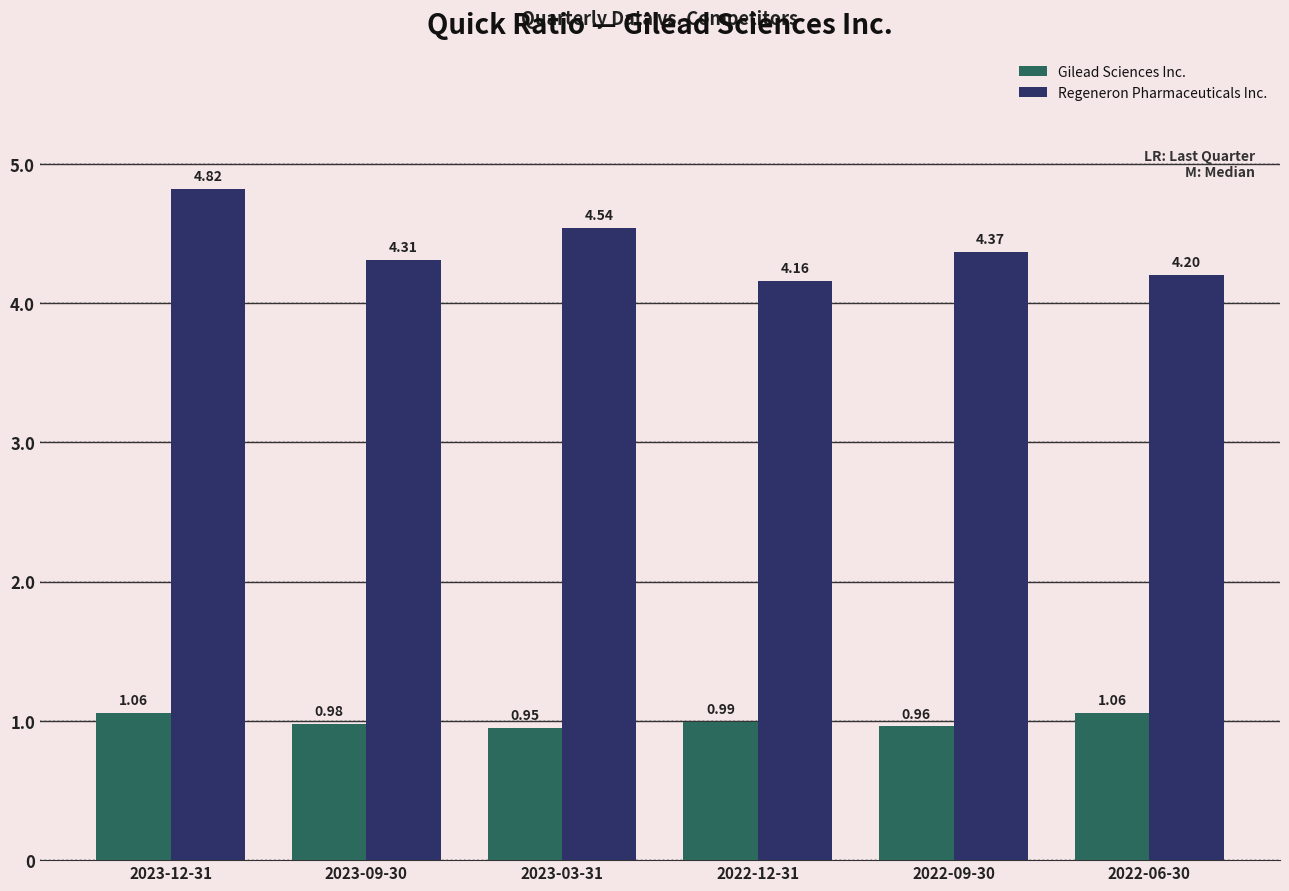

List the series in order of their peak value, highest first.

Regeneron Pharmaceuticals Inc., Gilead Sciences Inc.